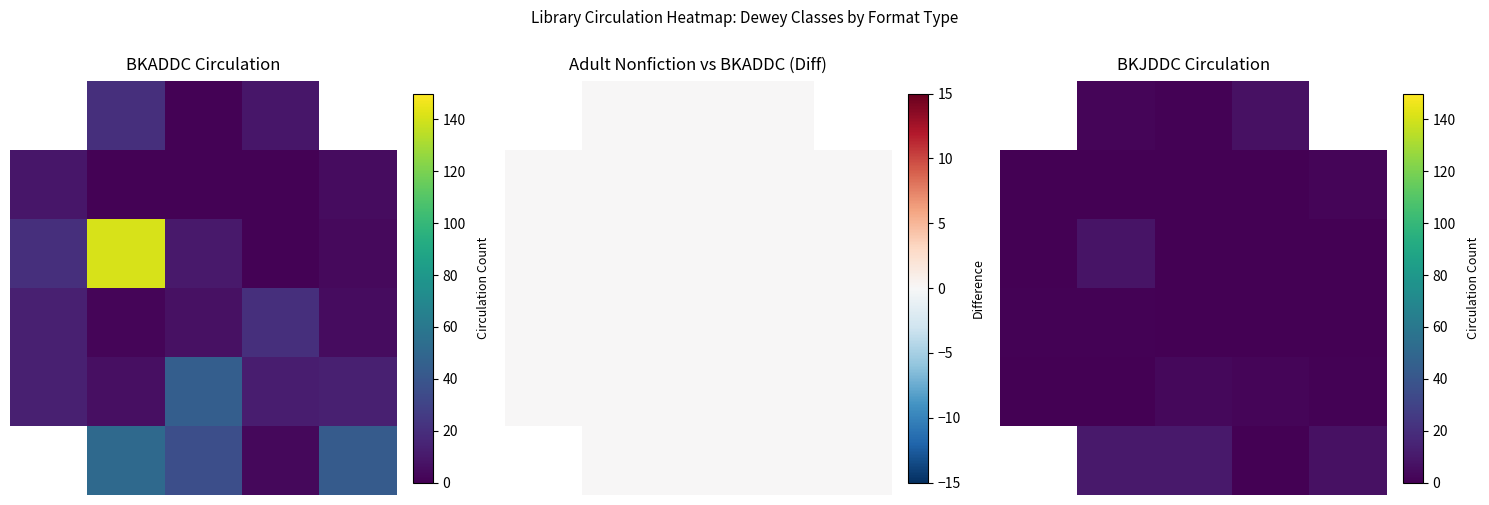

Rank the series at 1 from highest to lowest value.

5, 2, 0, 3, 1, 4